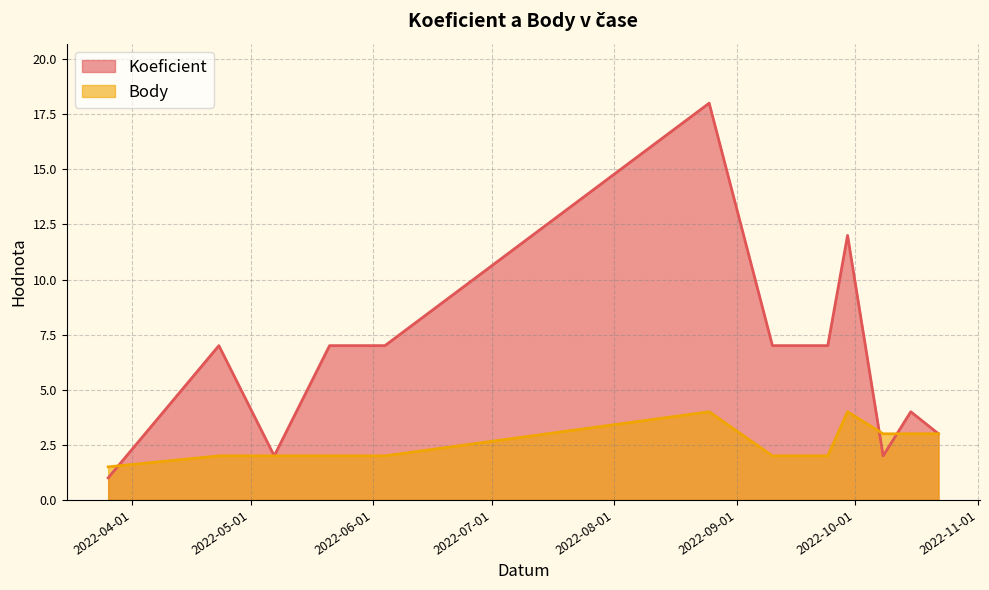

Is it true that Body equals 3.3 at 2022-05-21?

False